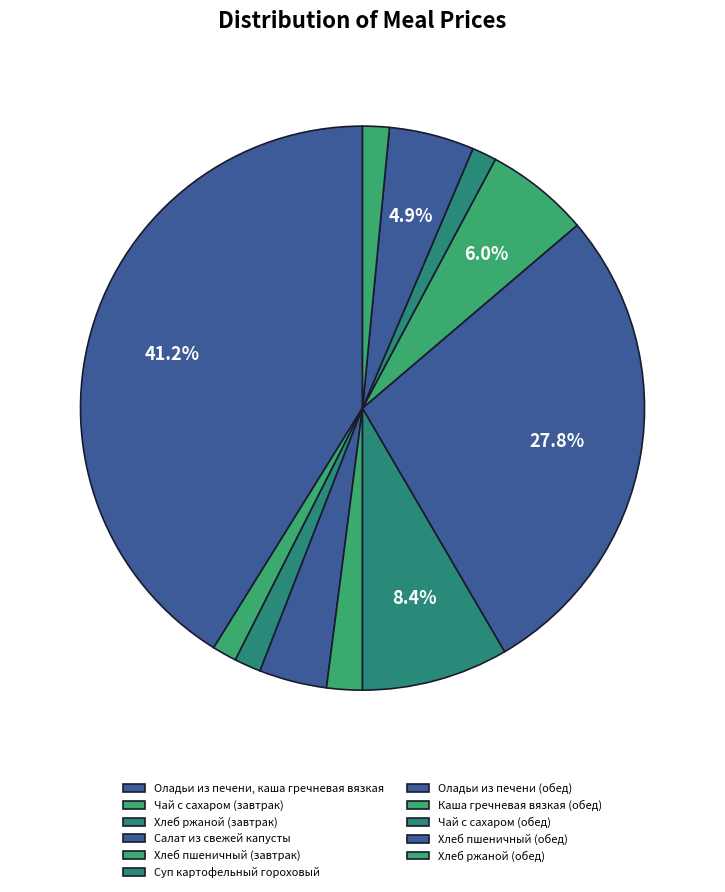

To the nearest percent, what is the difference between the Оладьи из печени, каша гречневая вязкая and Хлеб пшеничный (обед) slice percentages?

36%